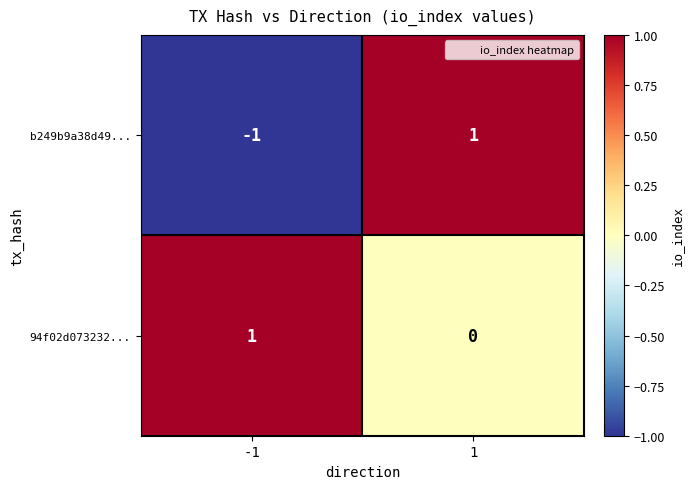

Which series has the widest spread of values?

b249b9a38d49...